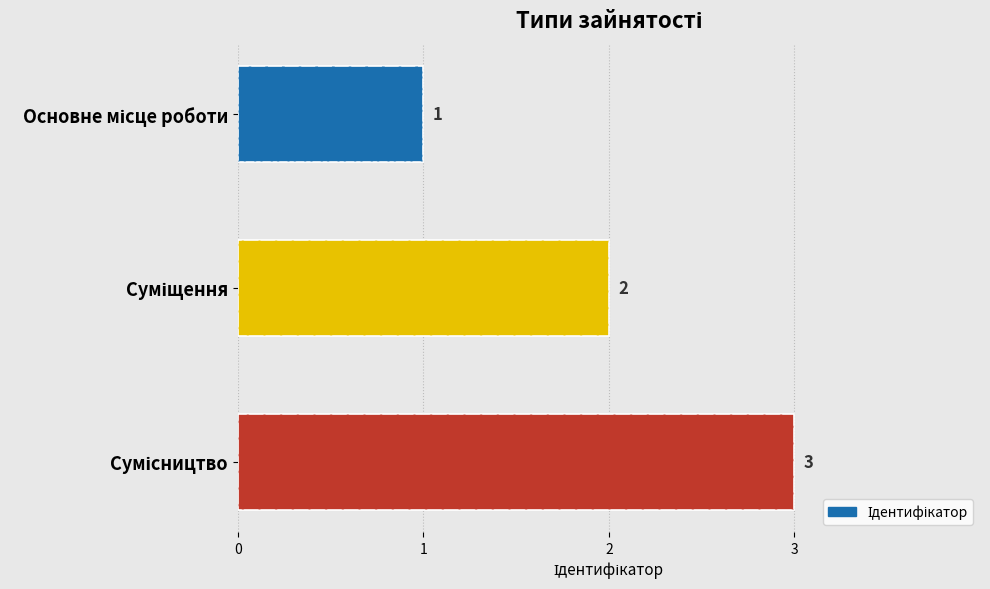

How many data points are above 2?

1